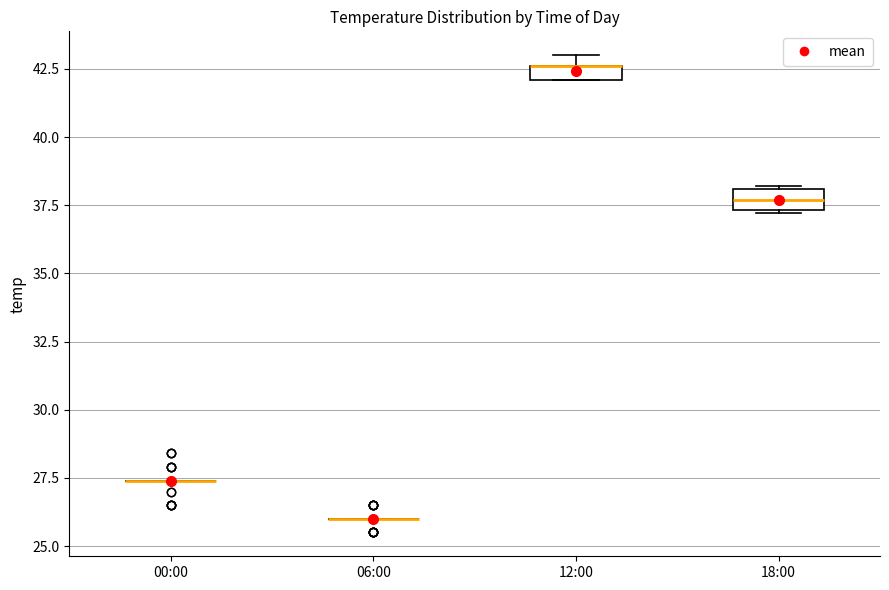

Where is the lower edge of the box for 12:00 on the y-axis? The values are not printed on the chart, so give them approximately, as read against the axis.

42.0